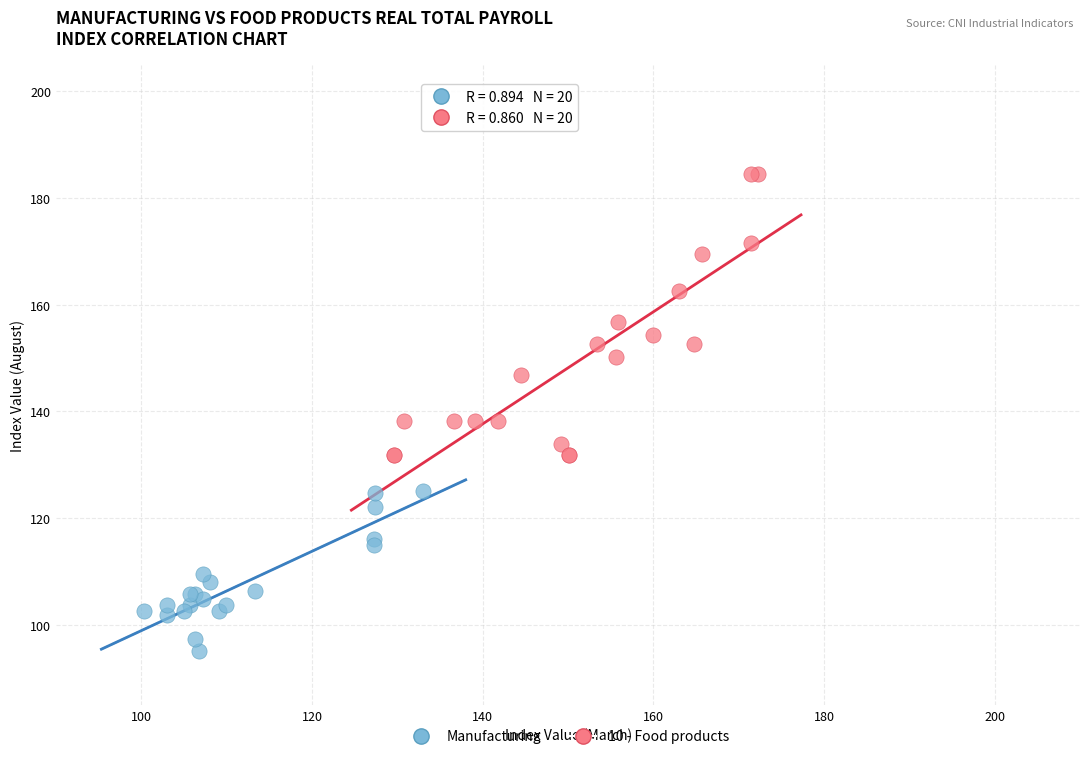

Which series has the widest spread of Y values?

10 - Food products